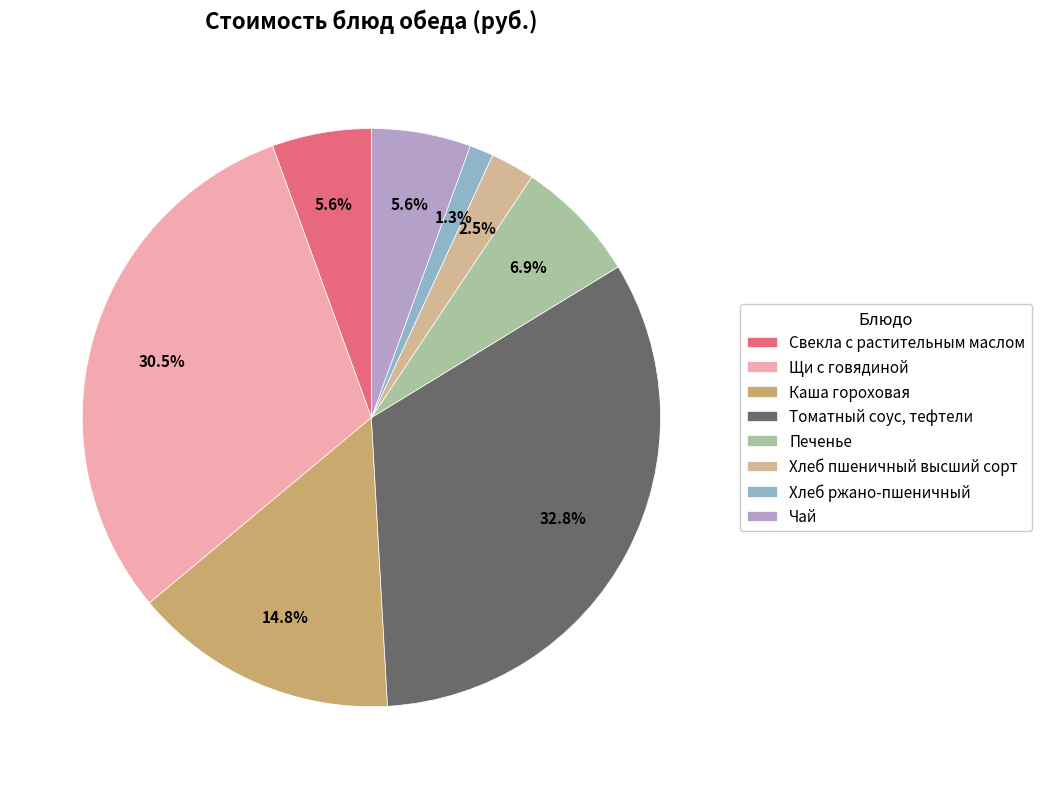

Between Хлеб пшеничный высший сорт and Чай, which is larger?

Чай